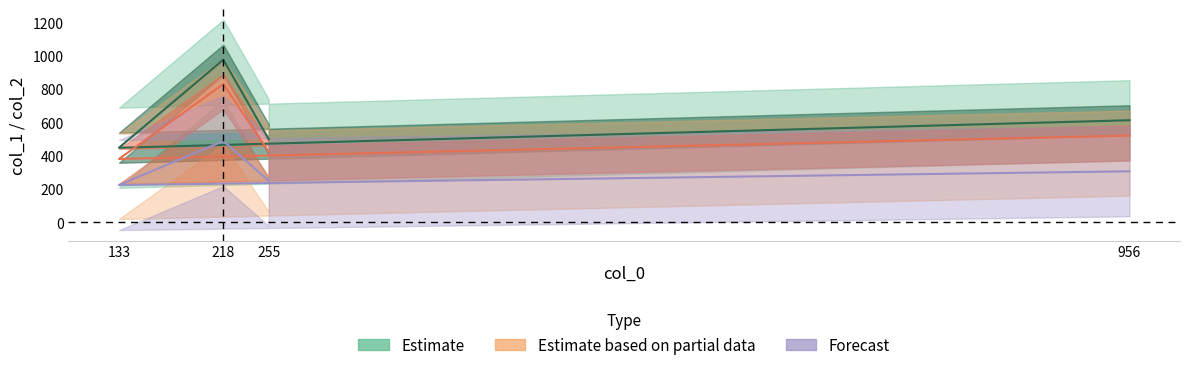

Where is the data nearest to the value 711?

956